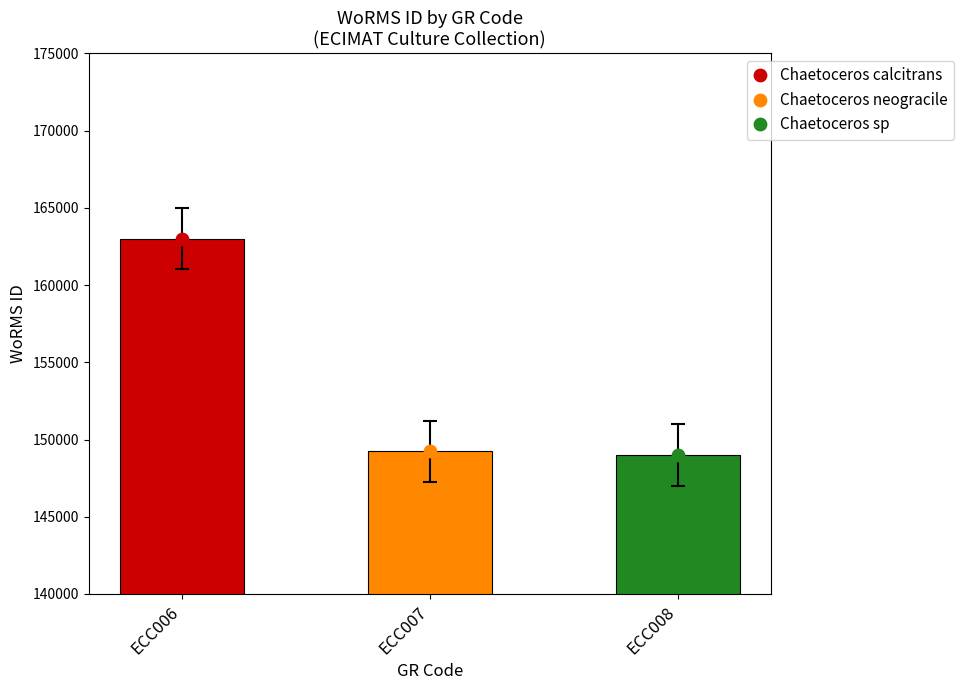

Between ECC006 and ECC007, which is larger?

ECC006